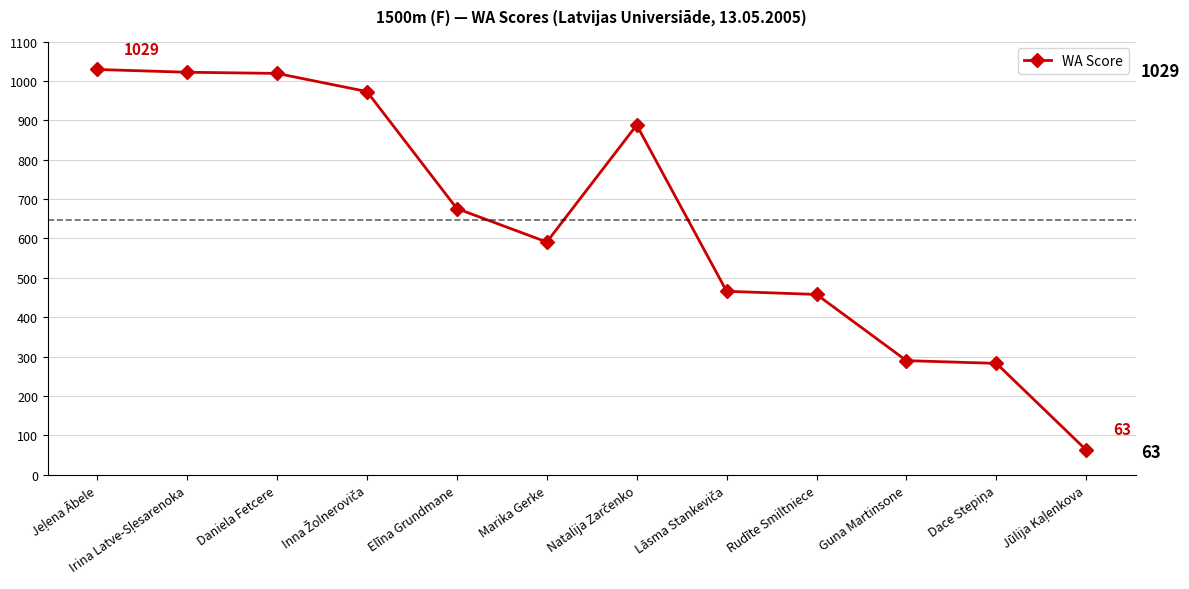

What is the difference between the values at Lāsma Stankeviča and Natalija Zarčenko?

422